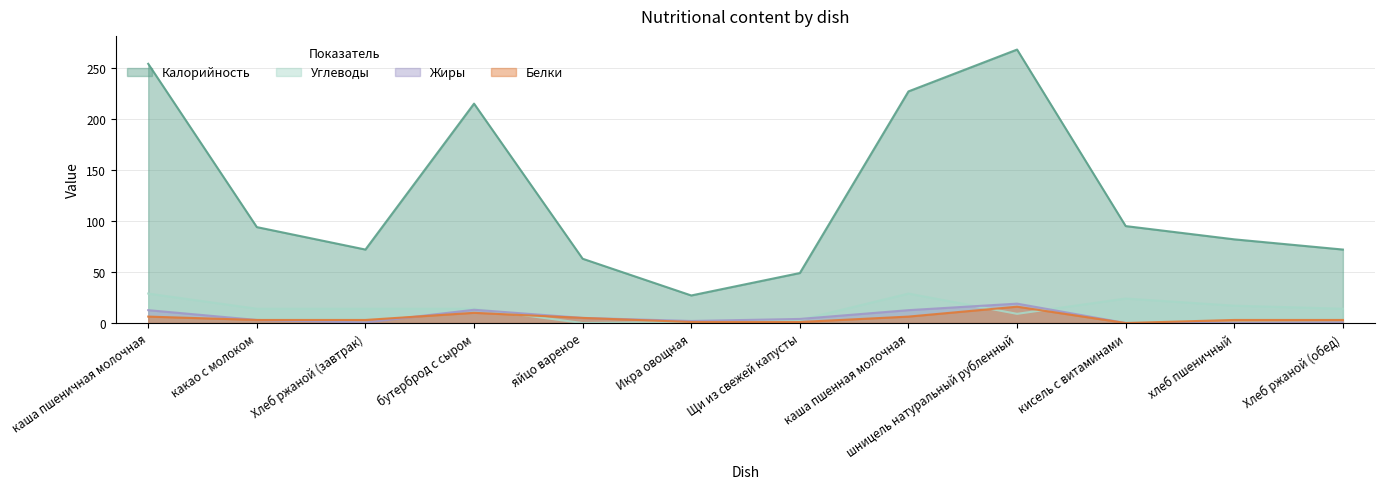

Which series has the largest total across all categories?

Калорийность